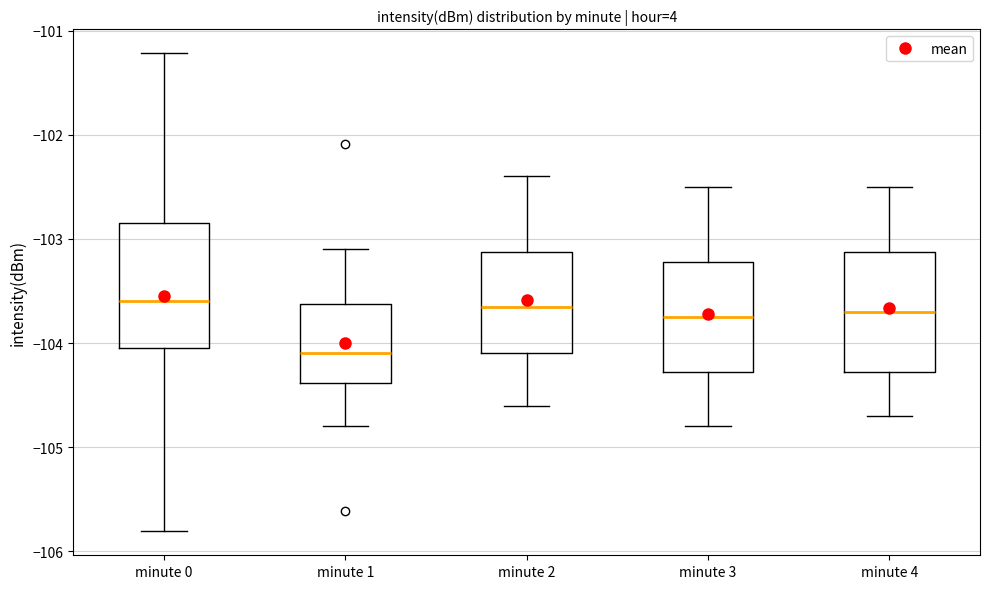

Where does the upper whisker of the box for minute 4 end on the y-axis? The values are not printed on the chart, so give them approximately, as read against the axis.

-102.5